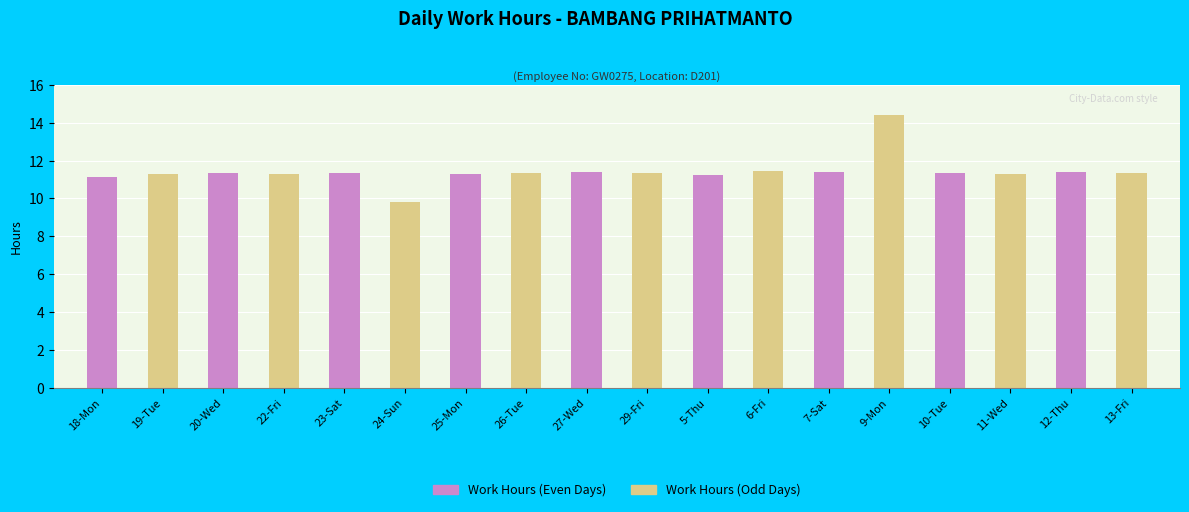

Is the value of Work Hours (Even Days) at 23-Sat greater than the value of Work Hours (Odd Days) at 23-Sat?

Yes